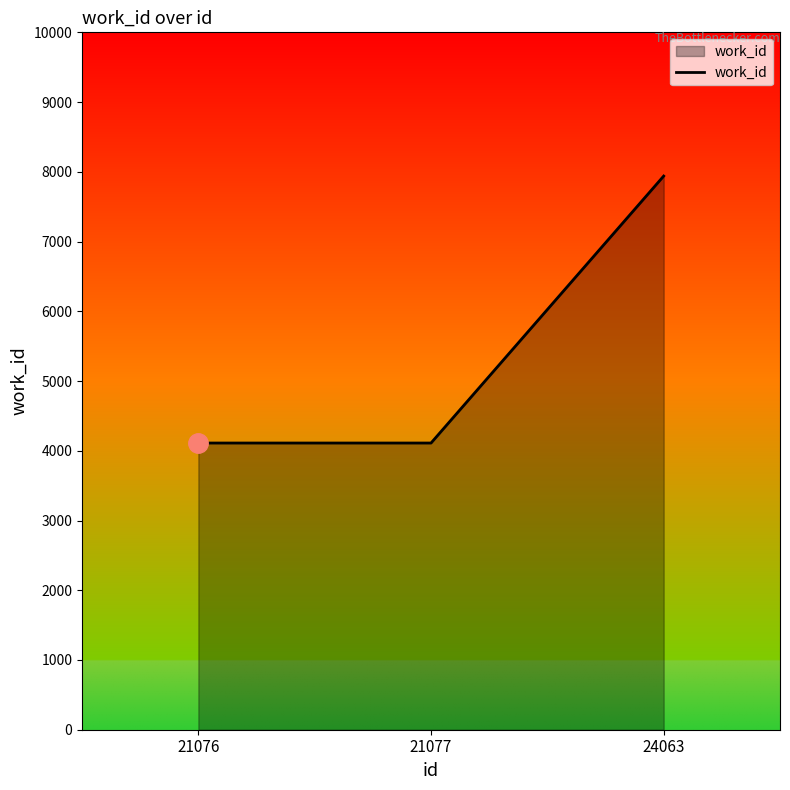

True or false: the data shows 1600 at 21076.

False